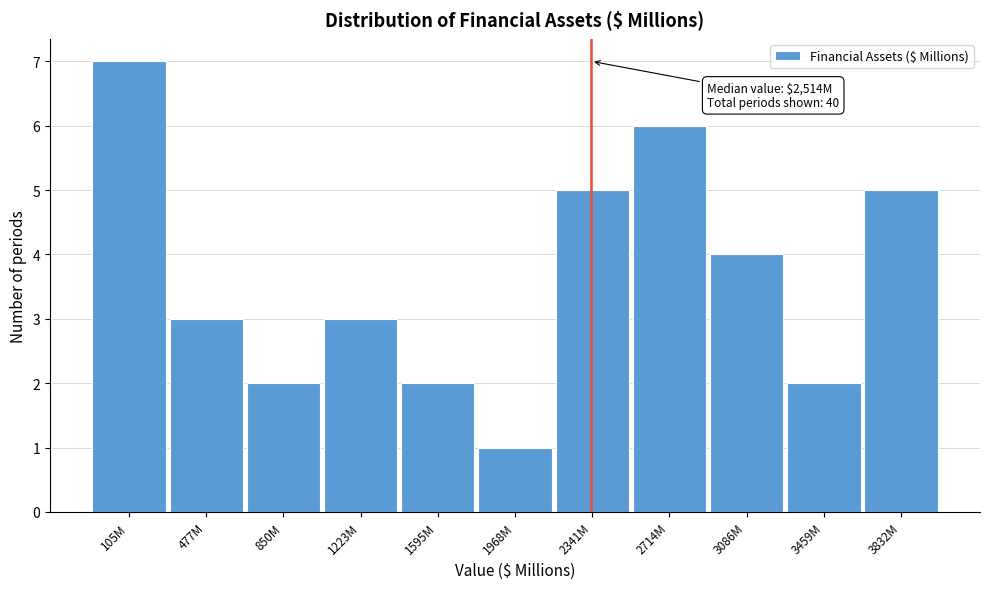

Reading left to right, extract all data points from this chart.

7	3	2	3	2	1	5	6	4	2	5